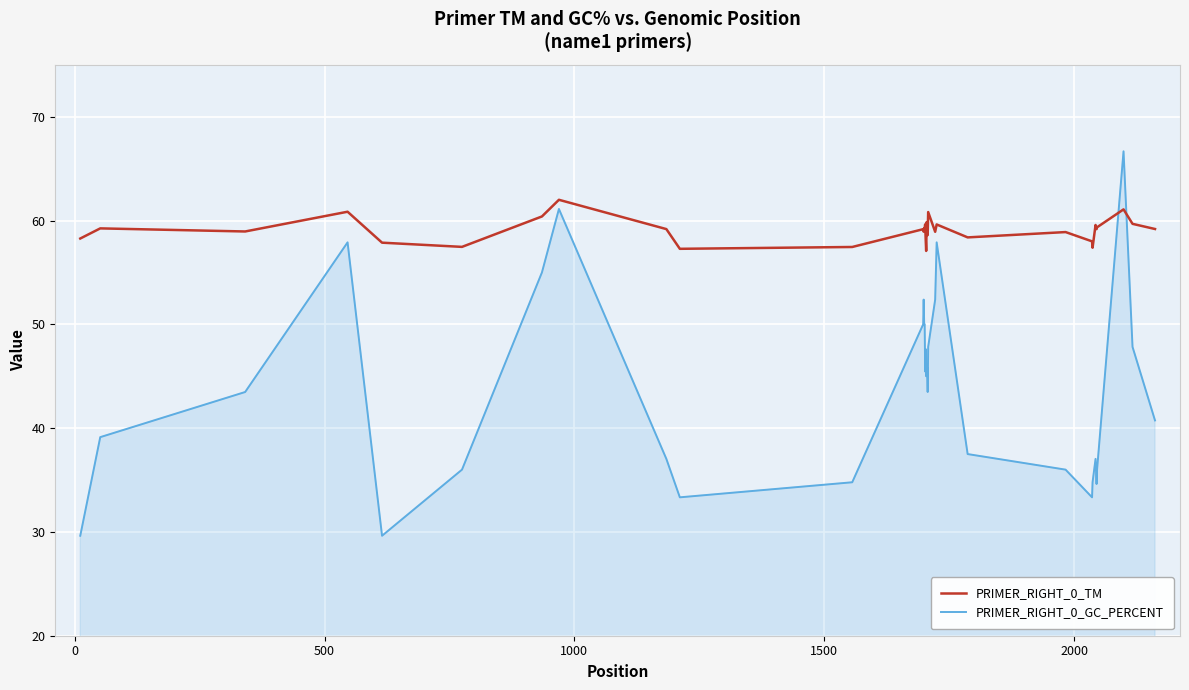

Which series has the widest spread of values?

PRIMER_RIGHT_0_GC_PERCENT